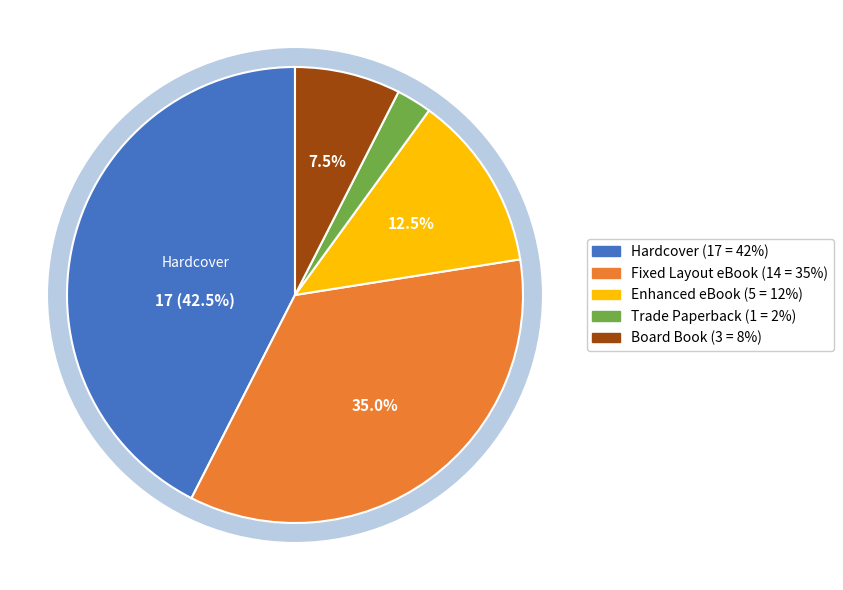

True or false: Board Book accounts for 22% of the total.

False